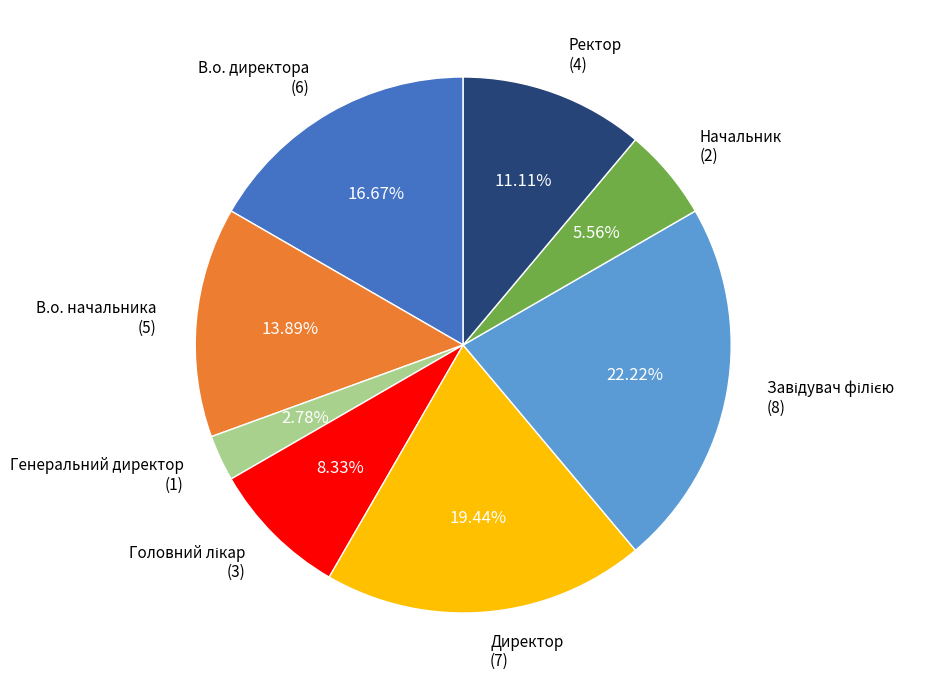

Is there a majority slice in this chart?

No